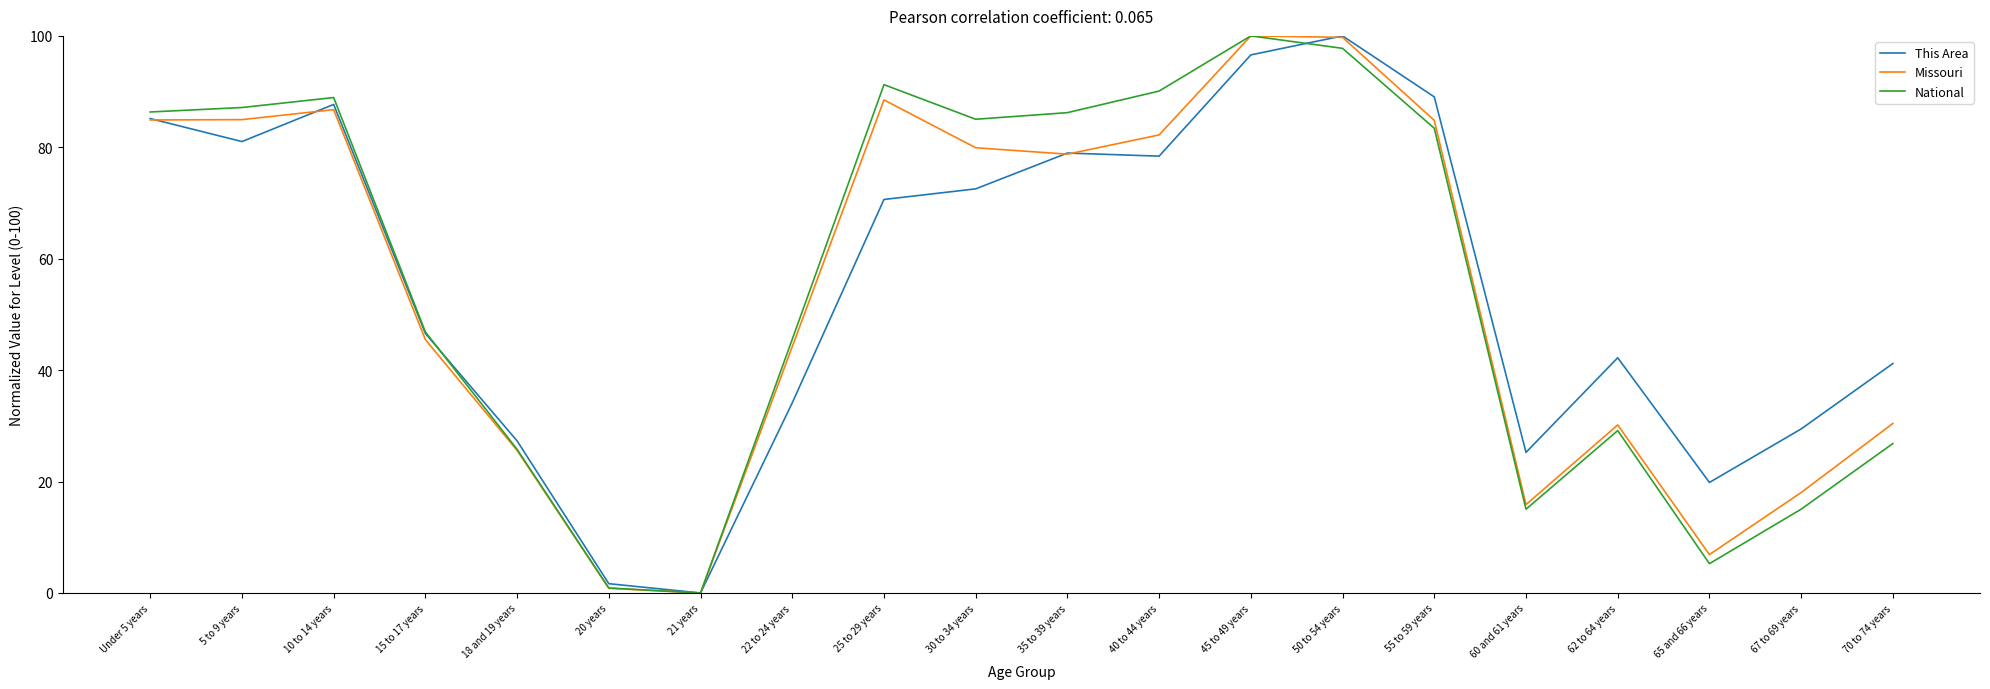

At 10 to 14 years, list the series in order from smallest to largest.

Missouri, This Area, National